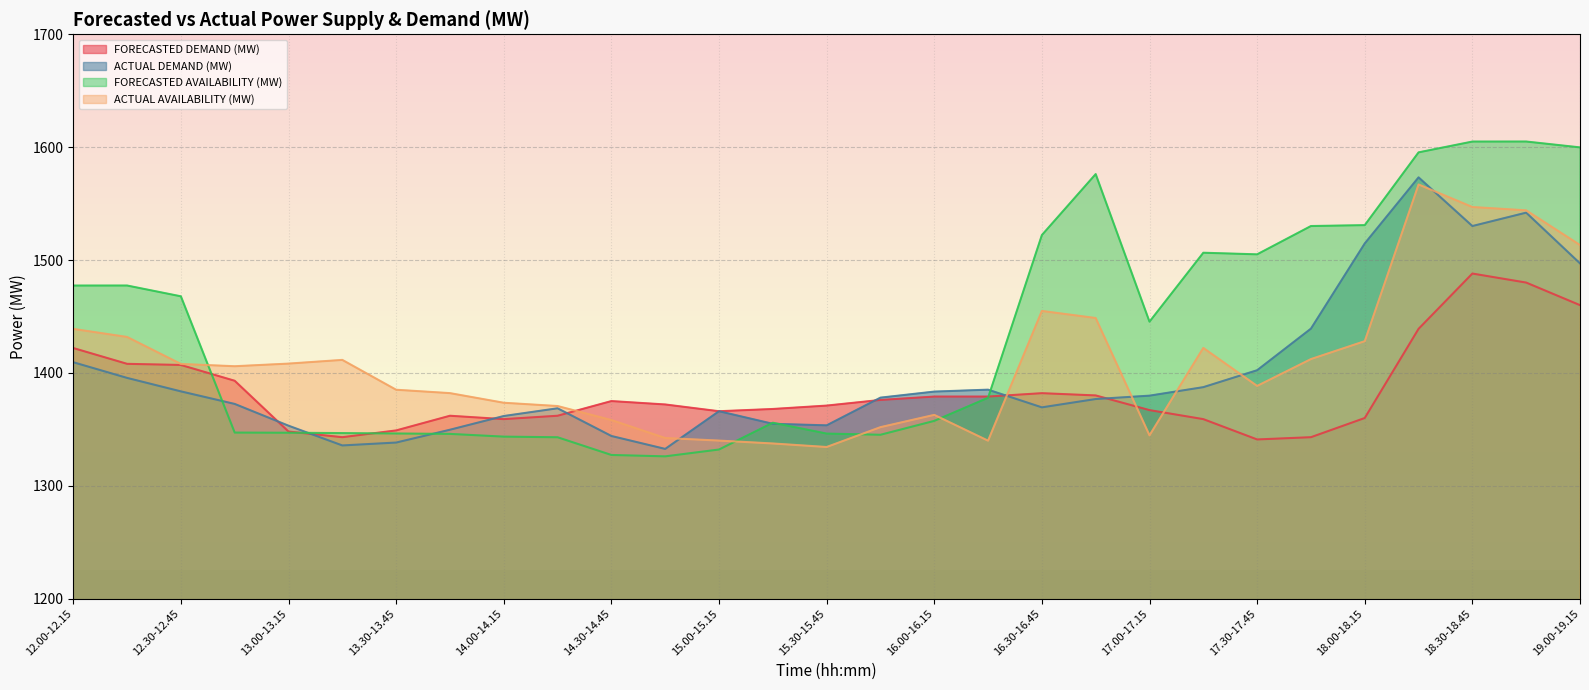

What are all the series names shown in the legend?

FORECASTED DEMAND (MW), ACTUAL DEMAND (MW), FORECASTED AVAILABILITY (MW), ACTUAL AVAILABILITY (MW)